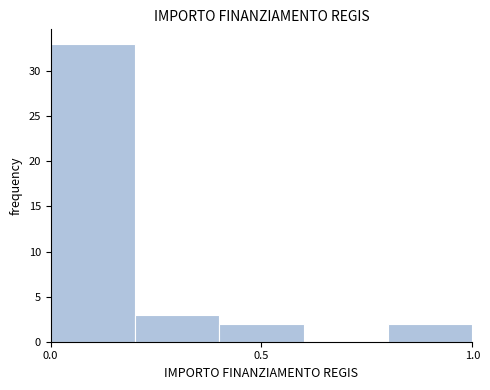

Reading left to right, transcribe this chart: for each bar, give the range it covers on the x-axis and its height. The values are not printed on the chart, so give them approximately, as read against the axis.

0.0 to 0.2: 33
0.2 to 0.4: 3
0.4 to 0.6: 2
0.6 to 0.8: 0
0.8 to 1.0: 2